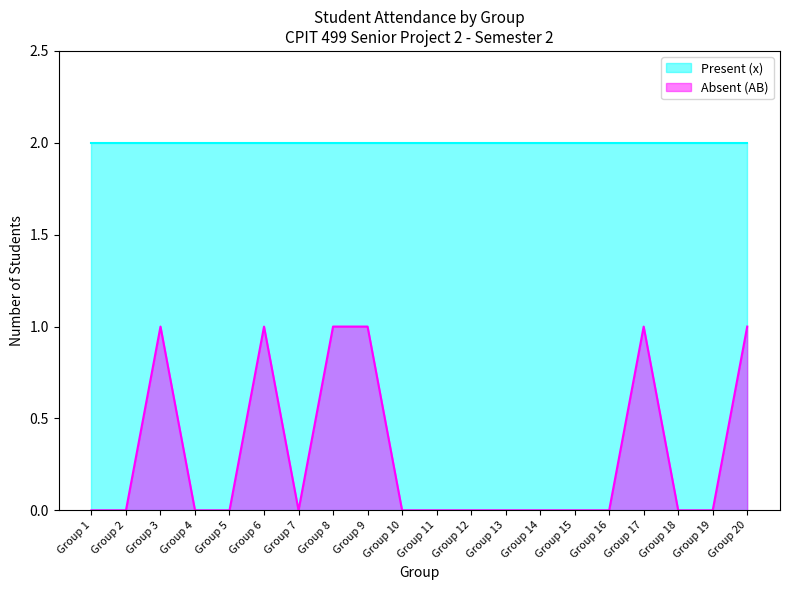

Which has a higher value, Group 19 or Group 6?

Group 6